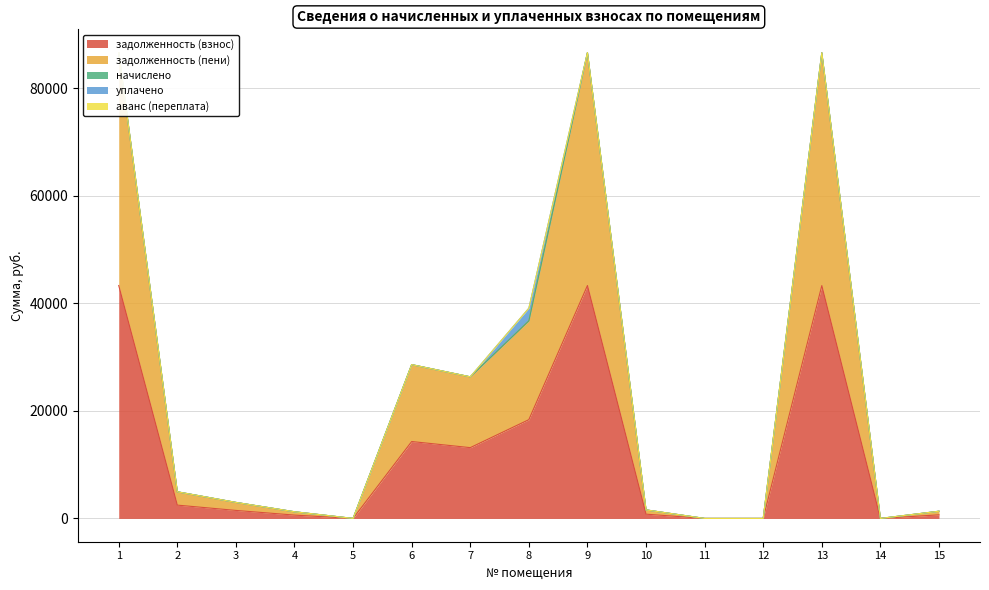

What is the difference between the maximum and minimum values in the уплачено series?

2357.2